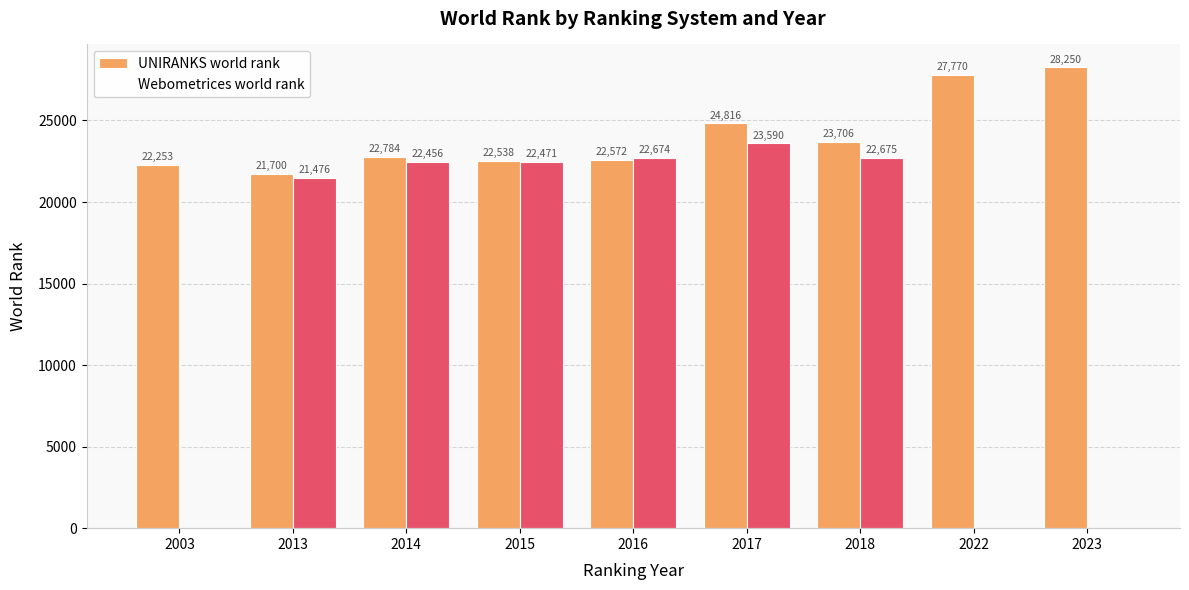

At which label is Webometrices world rank closest to 11795?

2013